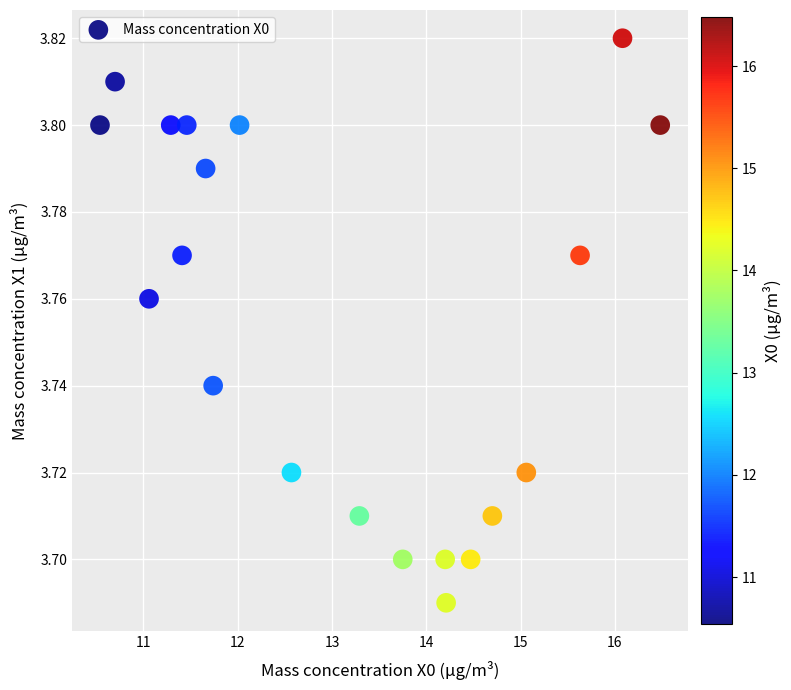

What is the range of X values (max minus min)?

5.9